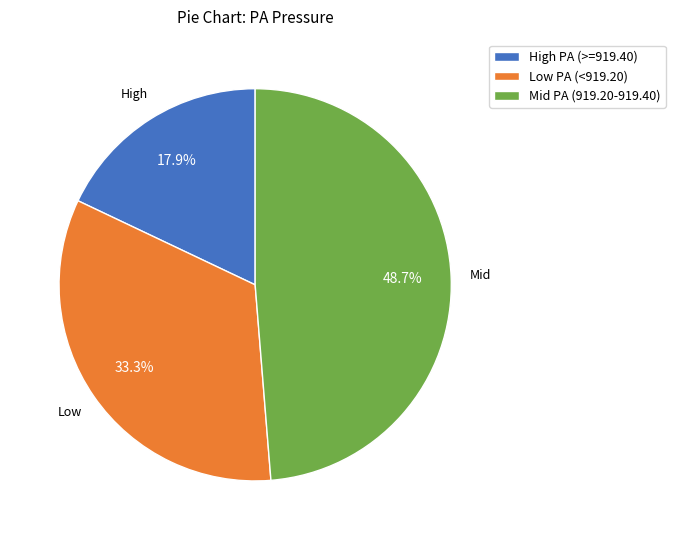

Approximately how many times larger is the value at Mid PA (919.20-919.40) compared to Low PA (<919.20)?

1.5